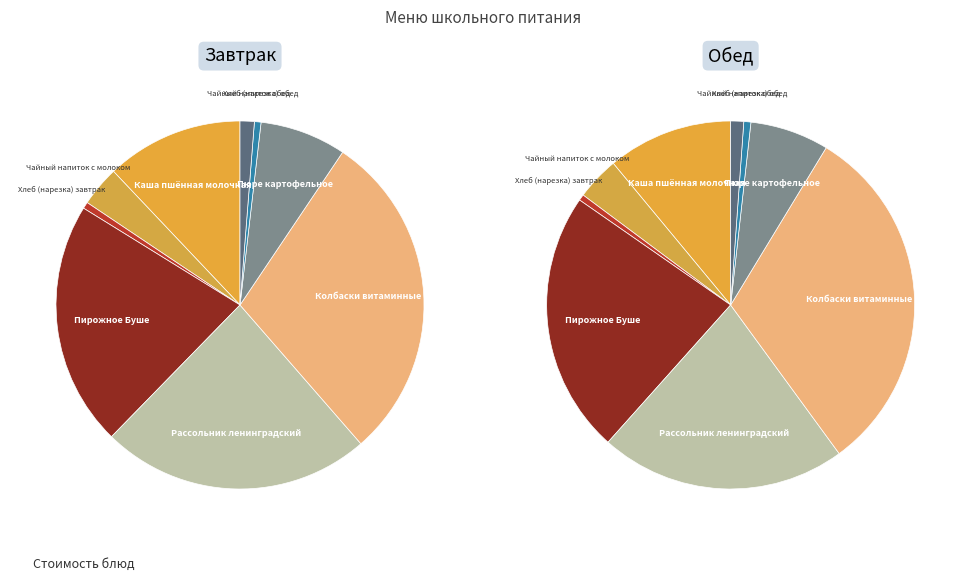

How many slices are in this pie chart?

9